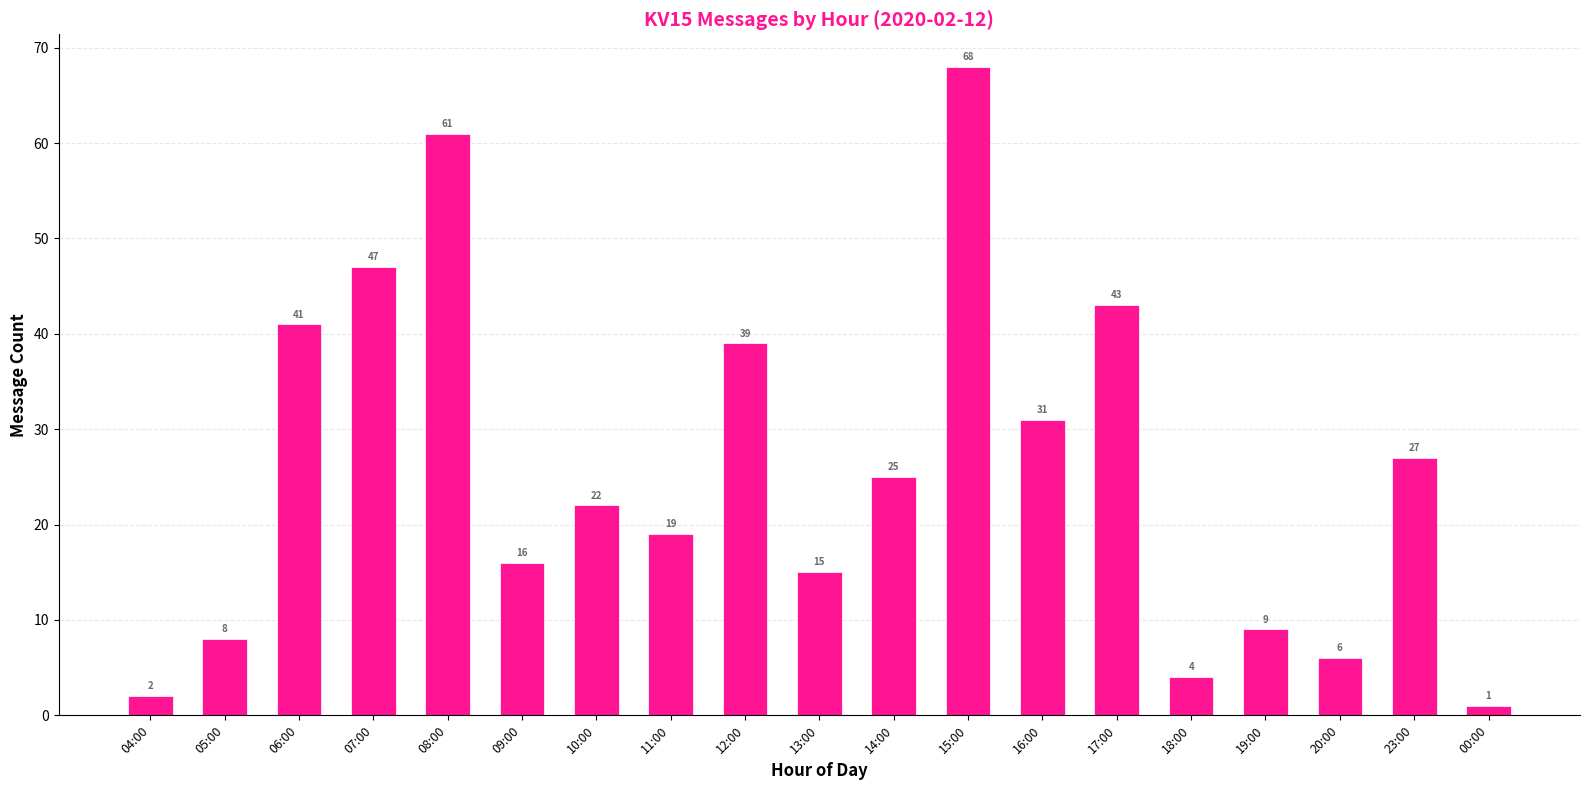

Reading left to right, list all the values displayed in this chart.

04:00=2	05:00=8	06:00=41	07:00=47	08:00=61	09:00=16	10:00=22	11:00=19	12:00=39	13:00=15	14:00=25	15:00=68	16:00=31	17:00=43	18:00=4	19:00=9	20:00=6	23:00=27	00:00=1